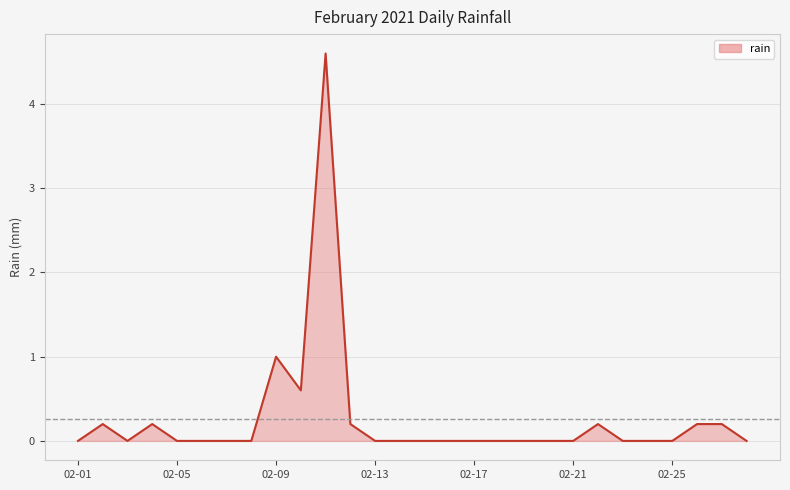

What is the greatest value displayed?

4.6